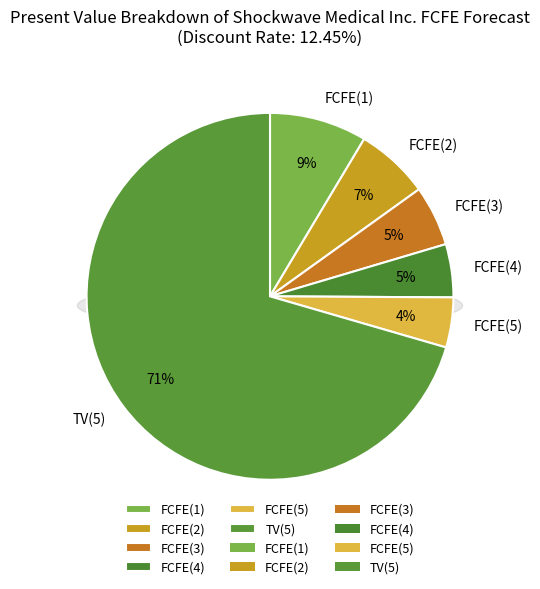

Does any single category account for the majority?

Yes